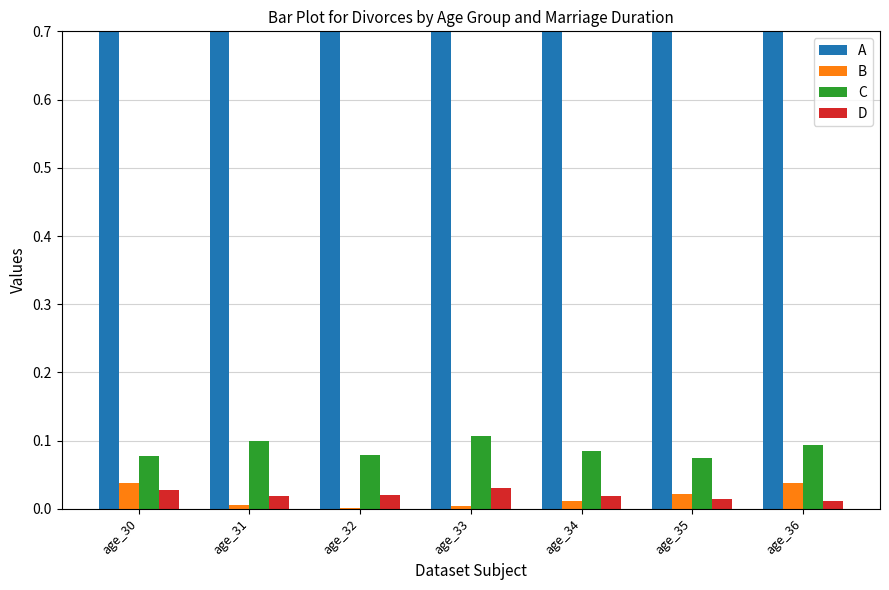

How many distinct data groups are displayed?

4